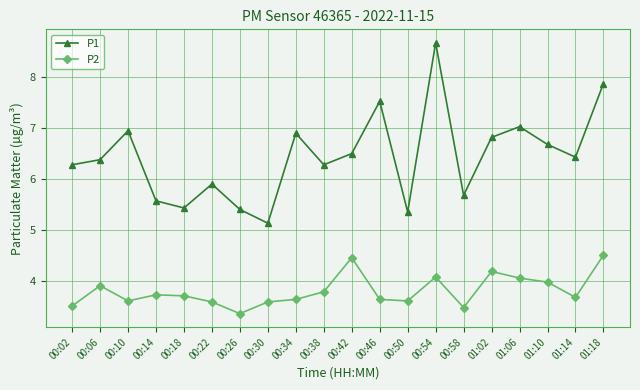

Is the value of P2 at 00:50 greater than the value of P1 at 00:14?

No